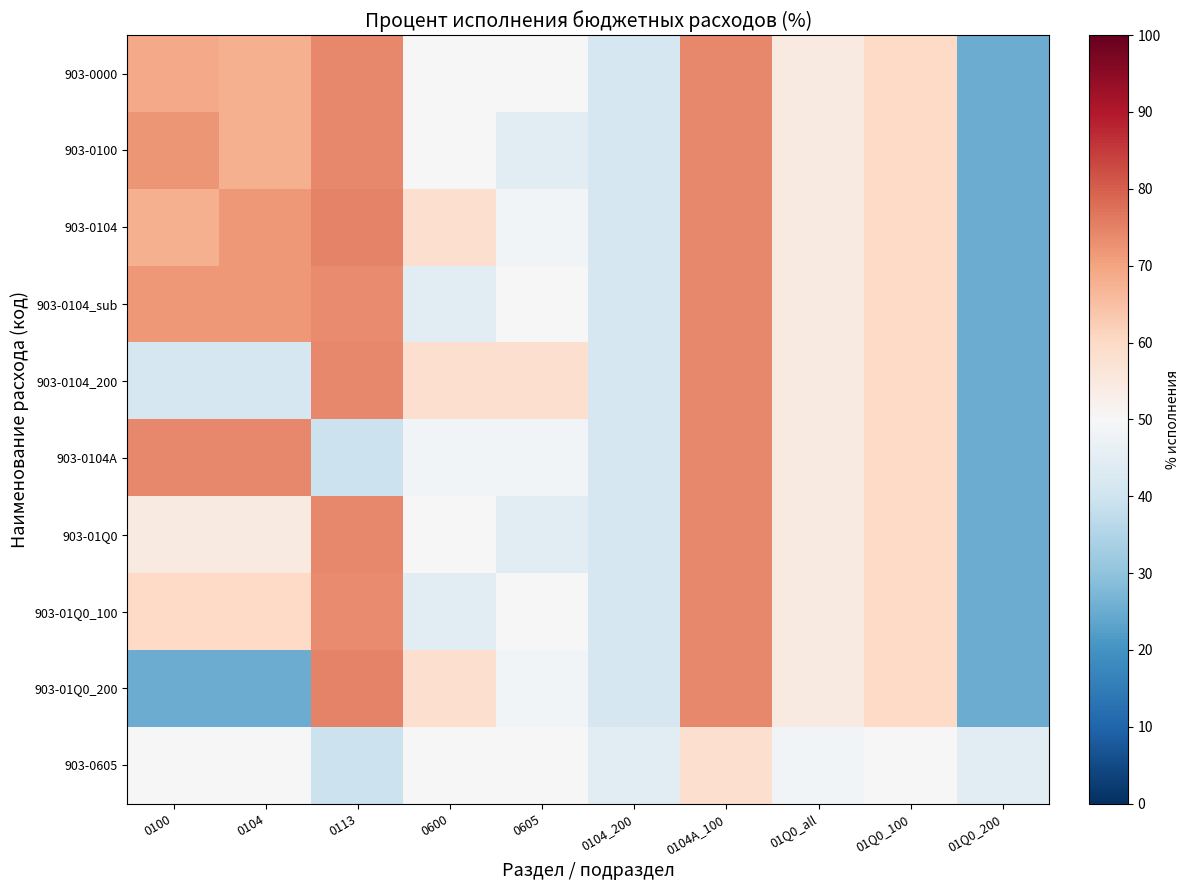

Reading left to right, what are all the values shown in this chart?

903-0000: 0100=69.1	0104=67.9	0113=73.9	0600=50.1	0605=50.1	0104_200=41.5	0104A_100=74.0	01Q0_all=54.6	01Q0_100=60.1	01Q0_200=25.0
903-0100: 0100=72.0	0104=67.9	0113=73.9	0600=50.1	0605=44.7	0104_200=41.5	0104A_100=74.0	01Q0_all=54.6	01Q0_100=60.1	01Q0_200=25.0
903-0104: 0100=67.9	0104=71.7	0113=74.9	0600=58.5	0605=48.7	0104_200=41.5	0104A_100=74.0	01Q0_all=54.6	01Q0_100=60.1	01Q0_200=25.0
903-0104_sub: 0100=71.7	0104=71.7	0113=73.8	0600=44.7	0605=50.1	0104_200=41.5	0104A_100=74.0	01Q0_all=54.6	01Q0_100=60.1	01Q0_200=25.0
903-0104_200: 0100=41.5	0104=41.5	0113=73.8	0600=58.5	0605=58.5	0104_200=41.5	0104A_100=74.0	01Q0_all=54.6	01Q0_100=60.1	01Q0_200=25.0
903-0104A: 0100=74.0	0104=74.0	0113=39.2	0600=48.7	0605=48.7	0104_200=41.5	0104A_100=74.0	01Q0_all=54.6	01Q0_100=60.1	01Q0_200=25.0
903-01Q0: 0100=54.6	0104=54.6	0113=73.9	0600=50.1	0605=44.7	0104_200=41.5	0104A_100=74.0	01Q0_all=54.6	01Q0_100=60.1	01Q0_200=25.0
903-01Q0_100: 0100=60.1	0104=60.1	0113=73.8	0600=44.7	0605=50.1	0104_200=41.5	0104A_100=74.0	01Q0_all=54.6	01Q0_100=60.1	01Q0_200=25.0
903-01Q0_200: 0100=25.0	0104=25.0	0113=74.9	0600=58.5	0605=48.7	0104_200=41.5	0104A_100=74.0	01Q0_all=54.6	01Q0_100=60.1	01Q0_200=25.0
903-0605: 0100=50.1	0104=50.1	0113=39.2	0600=50.1	0605=50.1	0104_200=44.7	0104A_100=58.5	01Q0_all=48.7	01Q0_100=50.1	01Q0_200=44.7